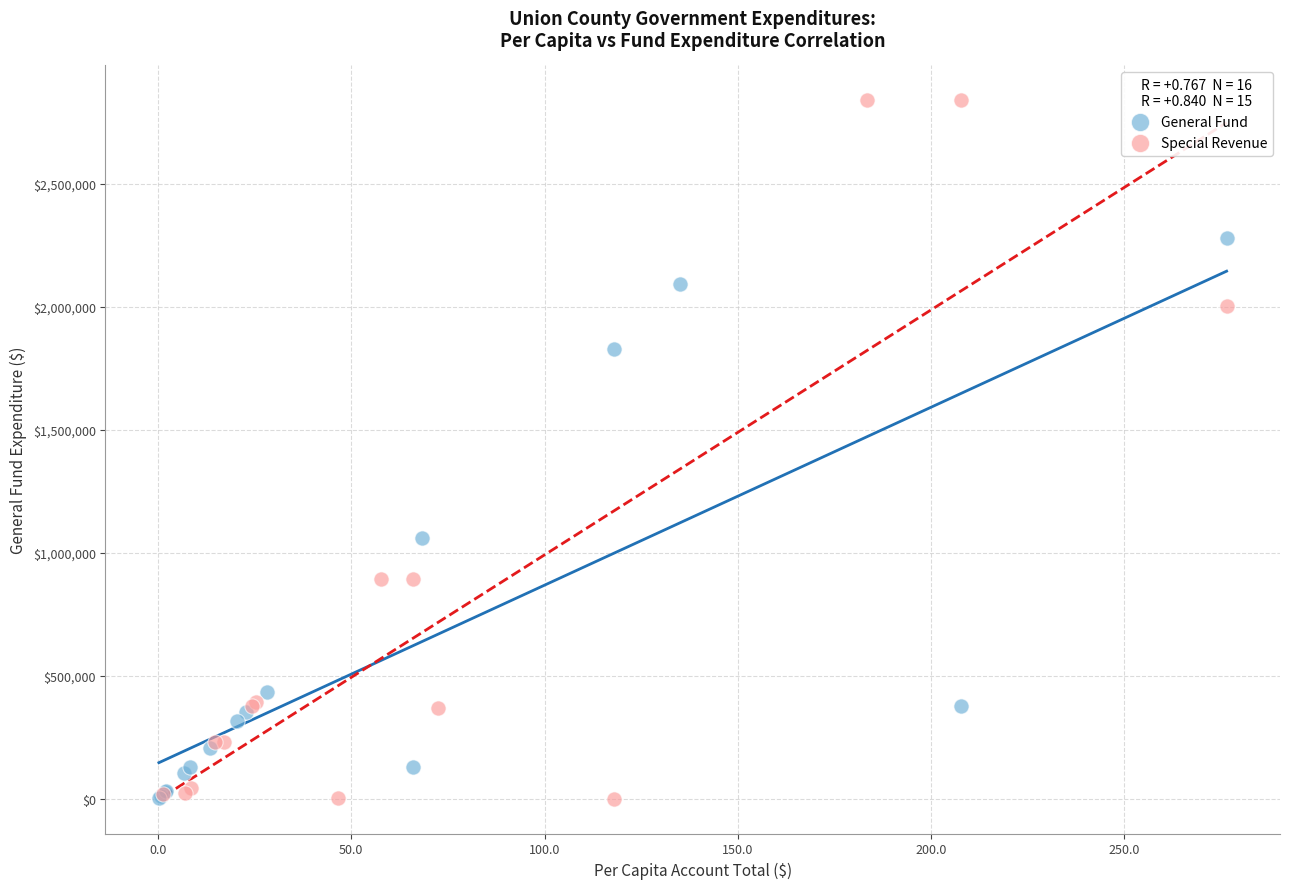

Which series contains the highest Y value?

Special Revenue